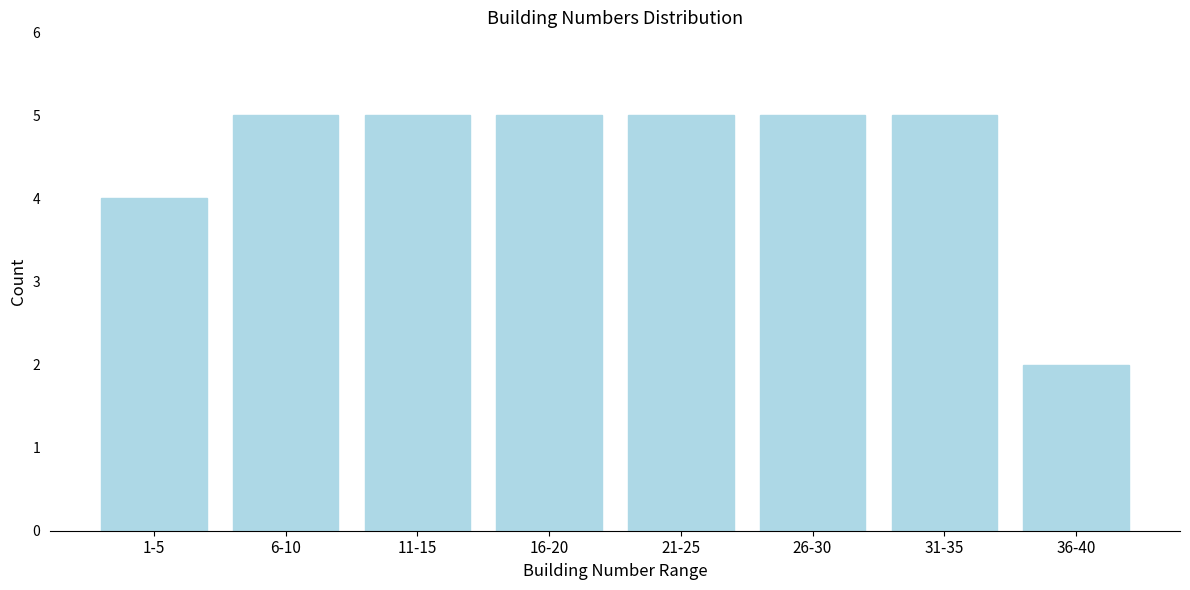

Reading left to right, list all the values displayed in this chart.

4	5	5	5	5	5	5	2